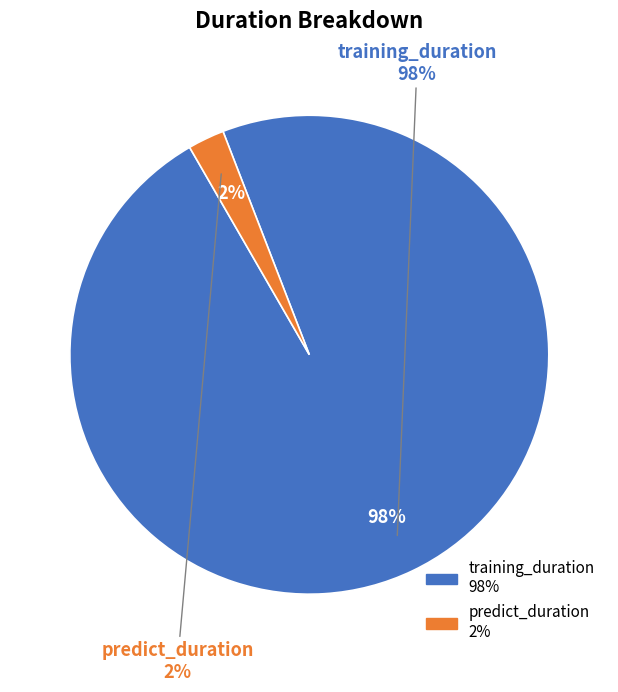

To the nearest percent, what portion does predict_duration represent?

2%